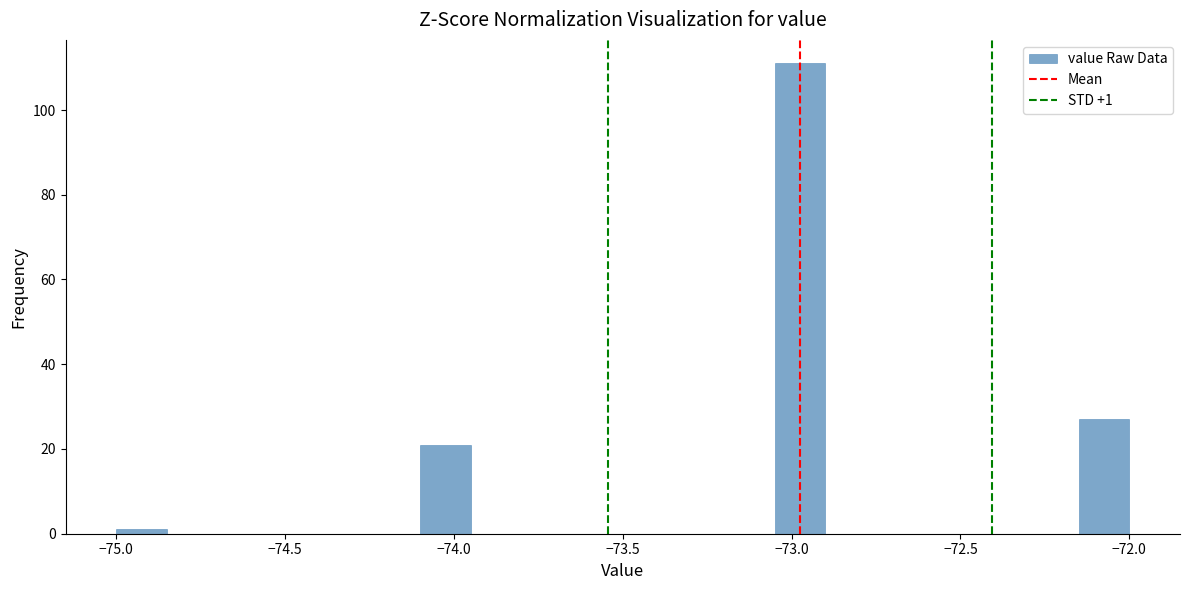

Read against the x-axis, roughly where is the centre of the tallest bar?

-72.95